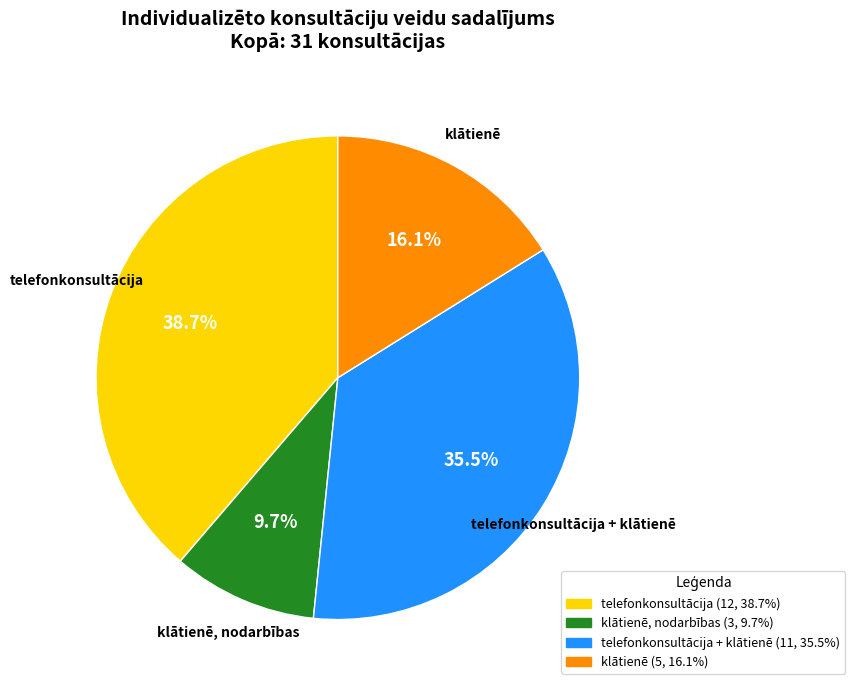

What is the smallest slice in the pie chart?

klātienē, nodarbības